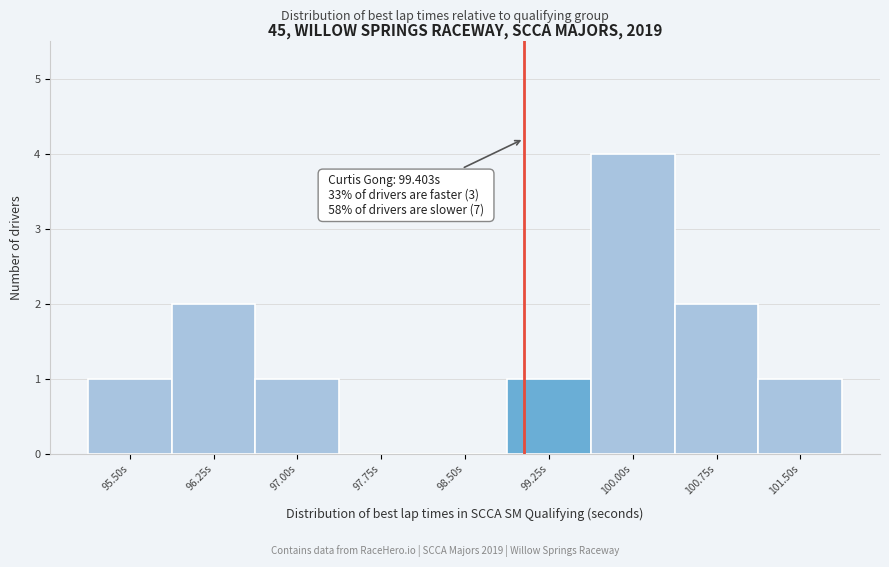

Reading right to left, list all the values displayed in this chart.

101.50s=1	100.75s=2	100.00s=4	99.25s=1	98.50s=0	97.75s=0	97.00s=1	96.25s=2	95.50s=1